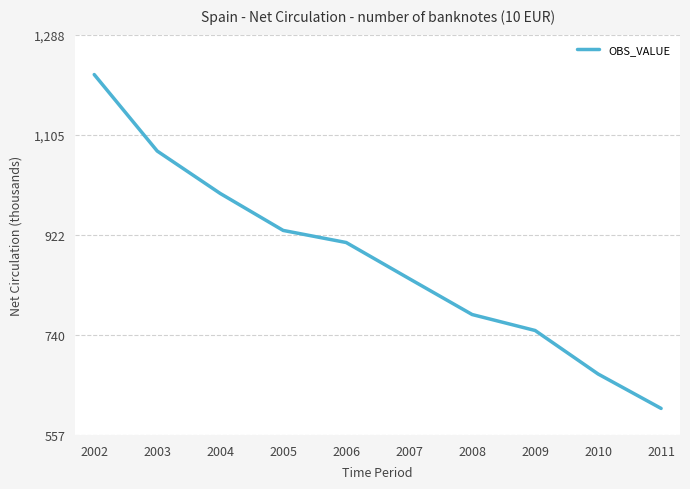

What is the maximum value shown in the chart?

1214.9